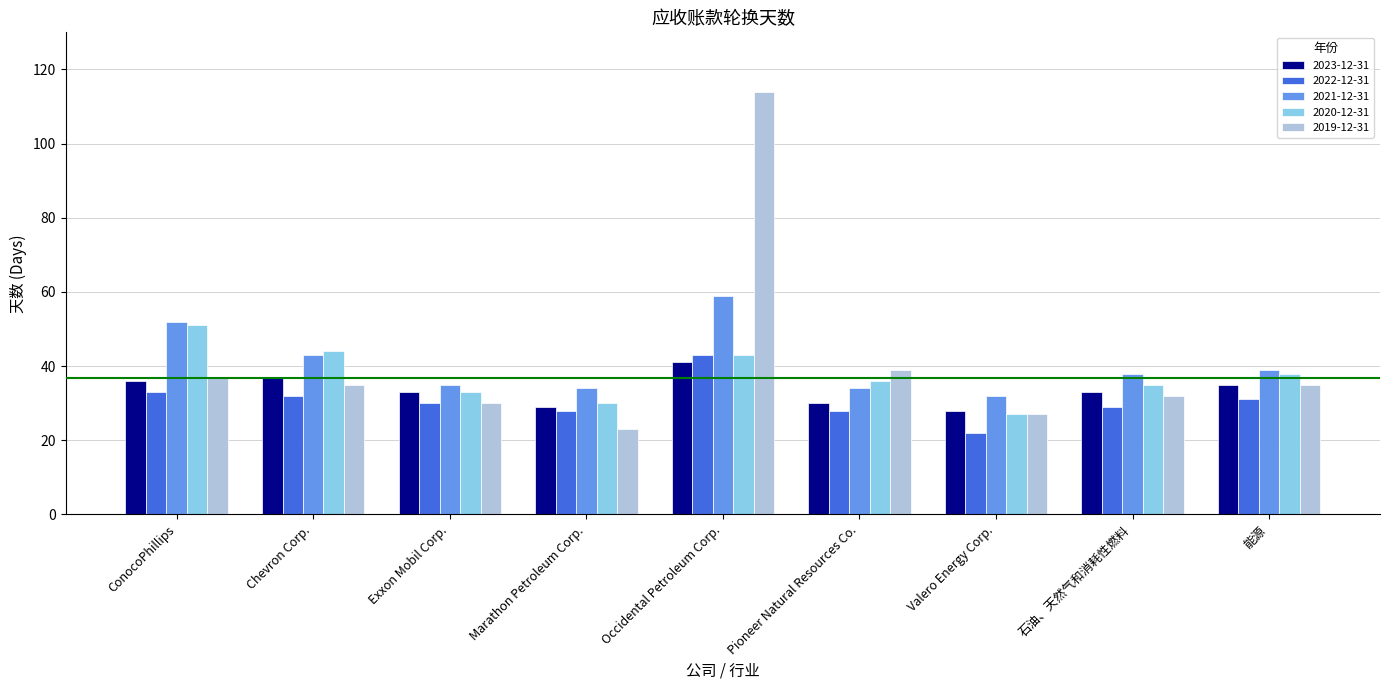

Which series has the largest range (max minus min)?

2019-12-31